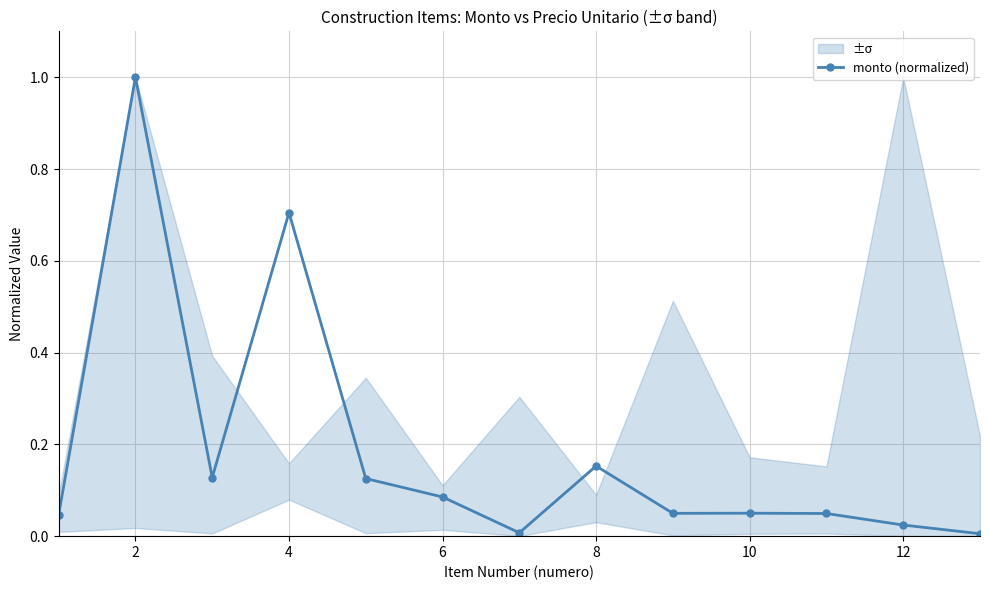

At which category does monto (normalized) reach its first local peak?

2